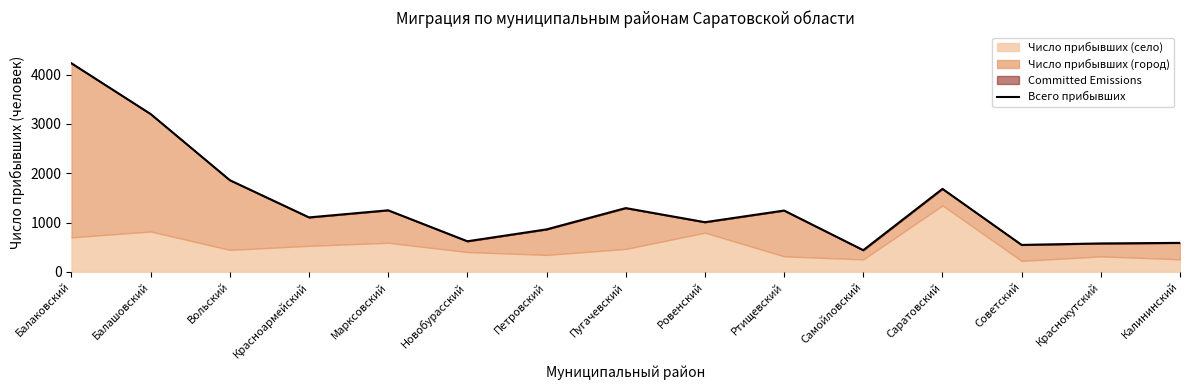

What is the change in value from Красноармейский to Краснокутский?

-528